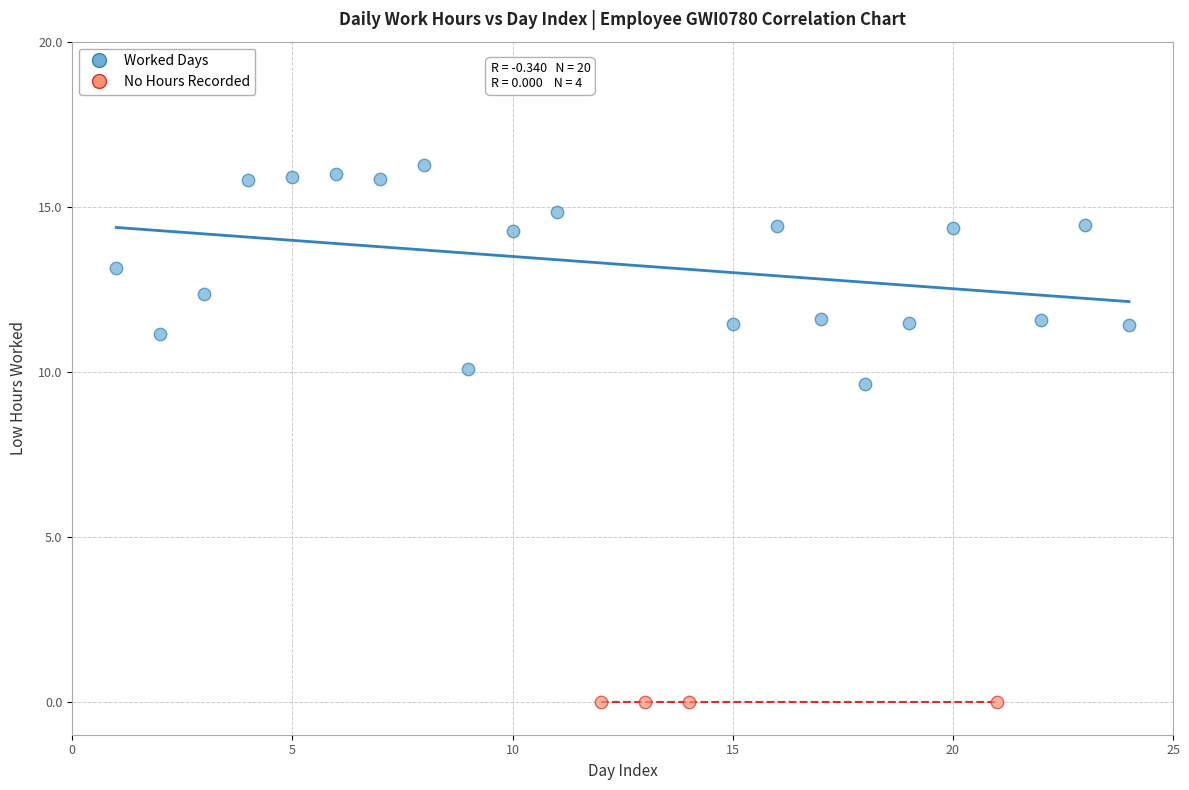

Which series contains the highest Y value?

Worked Days